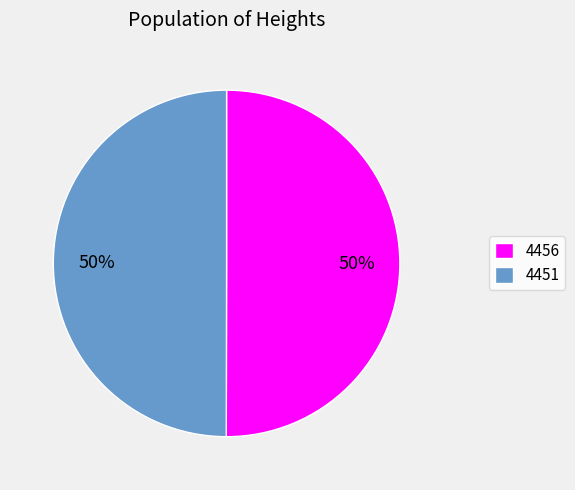

Count the number of slices in the pie.

2